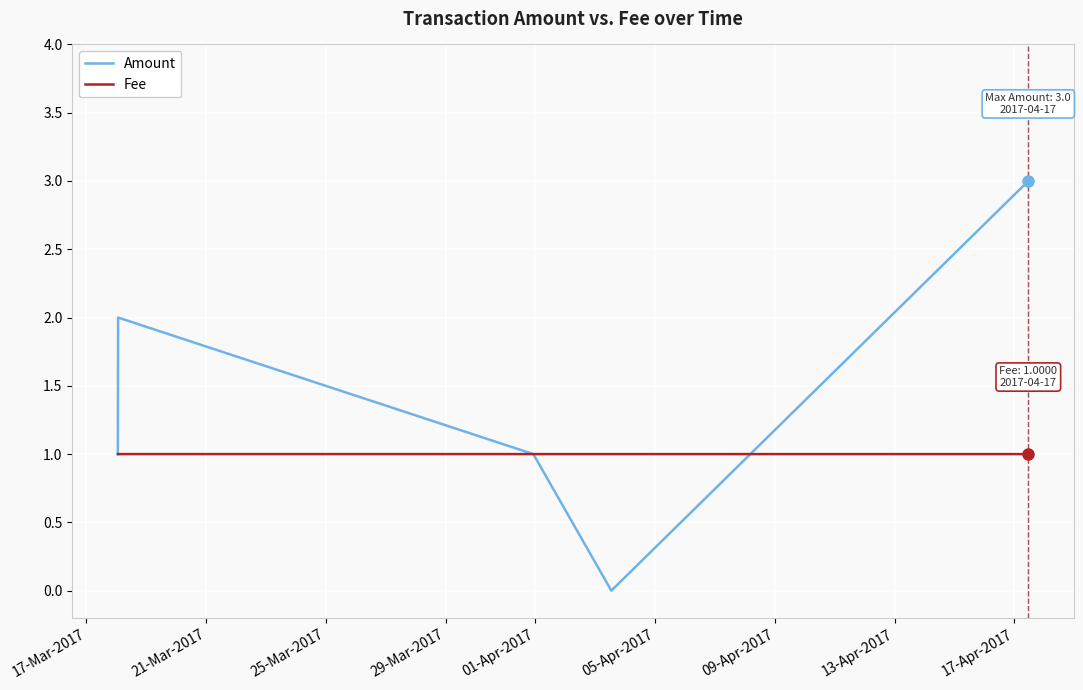

Which series has the largest total across all categories?

Amount